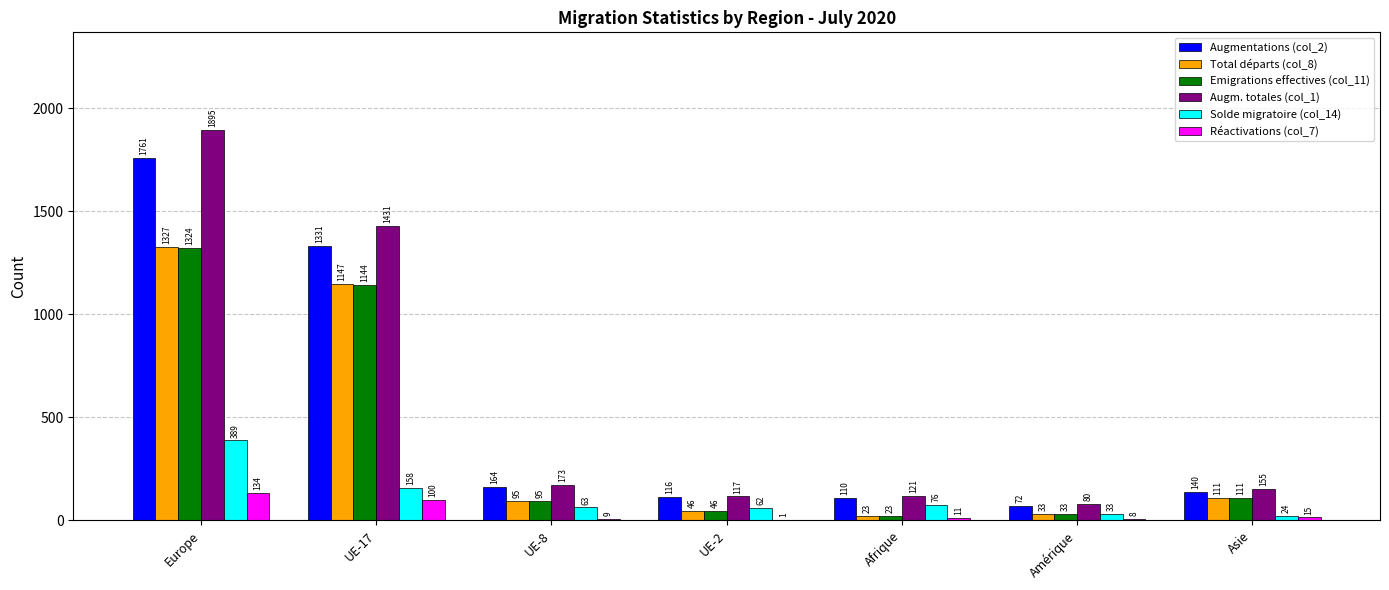

Which series has the largest total across all categories?

Augm. totales (col_1)